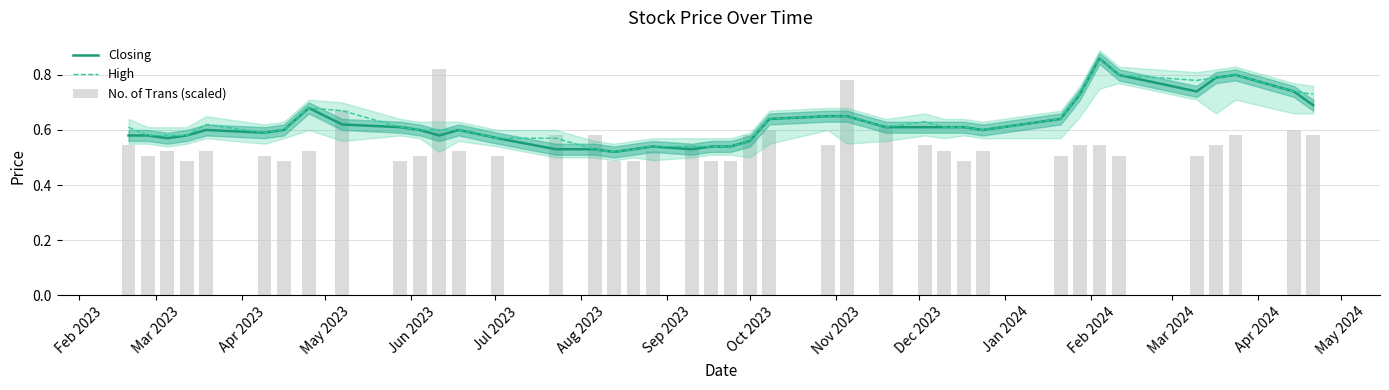

How many No. of Trans (scaled) values are between 0 and 1?

40